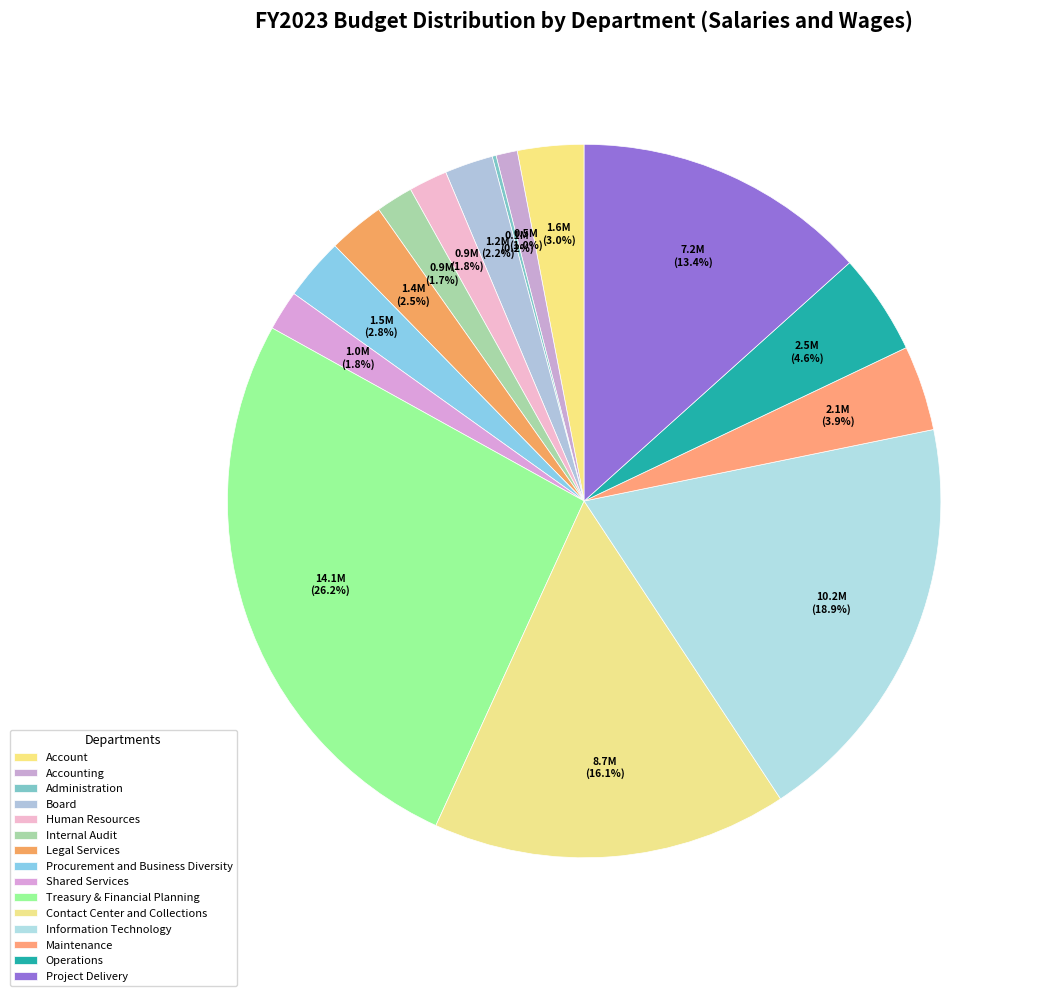

To the nearest percent, what is the difference between the Contact Center and Collections and Procurement and Business Diversity slice percentages?

13%